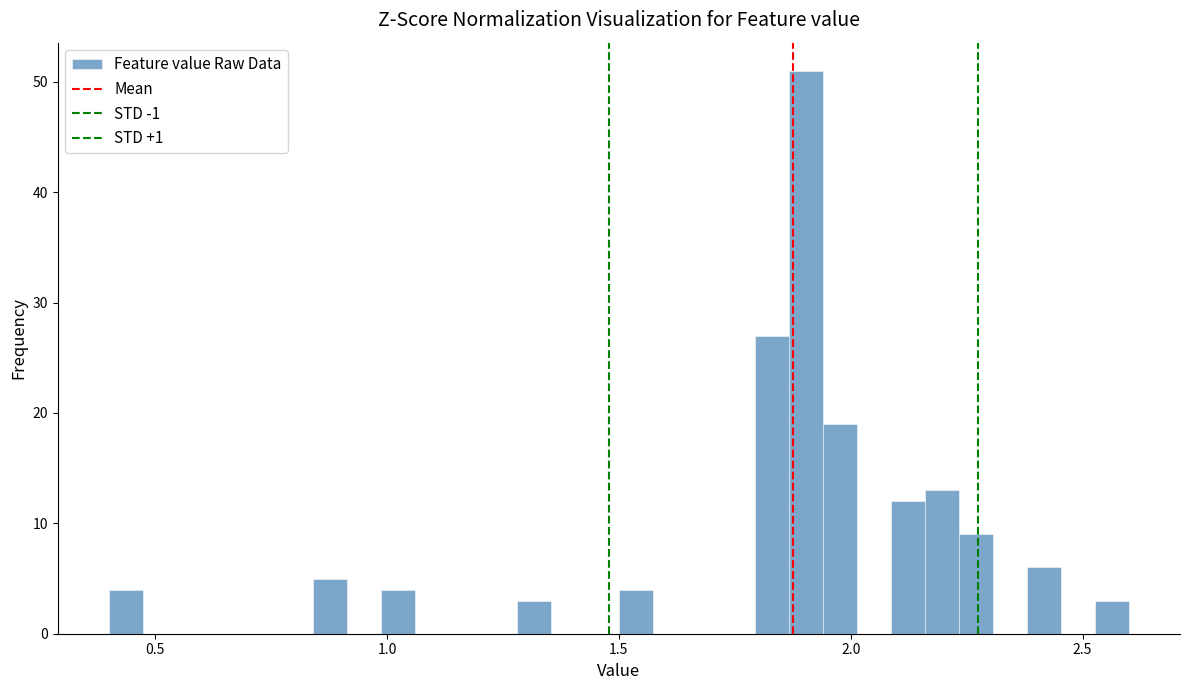

Around what value on the x-axis is the tallest bar? Give the approximate position of its centre, as read against the axis.

1.90